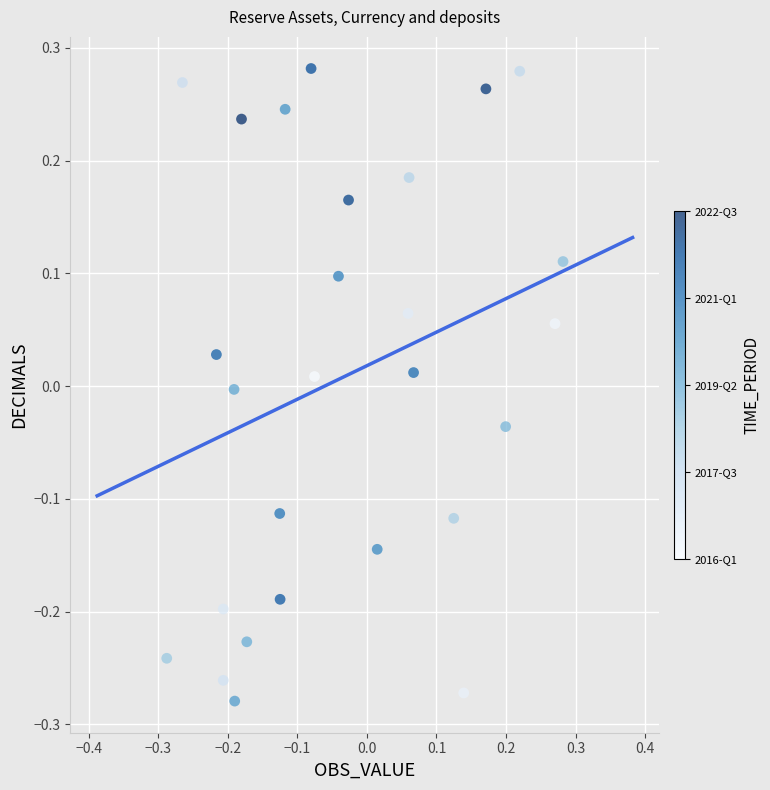

What is the range of Y values (max minus min)?

0.6